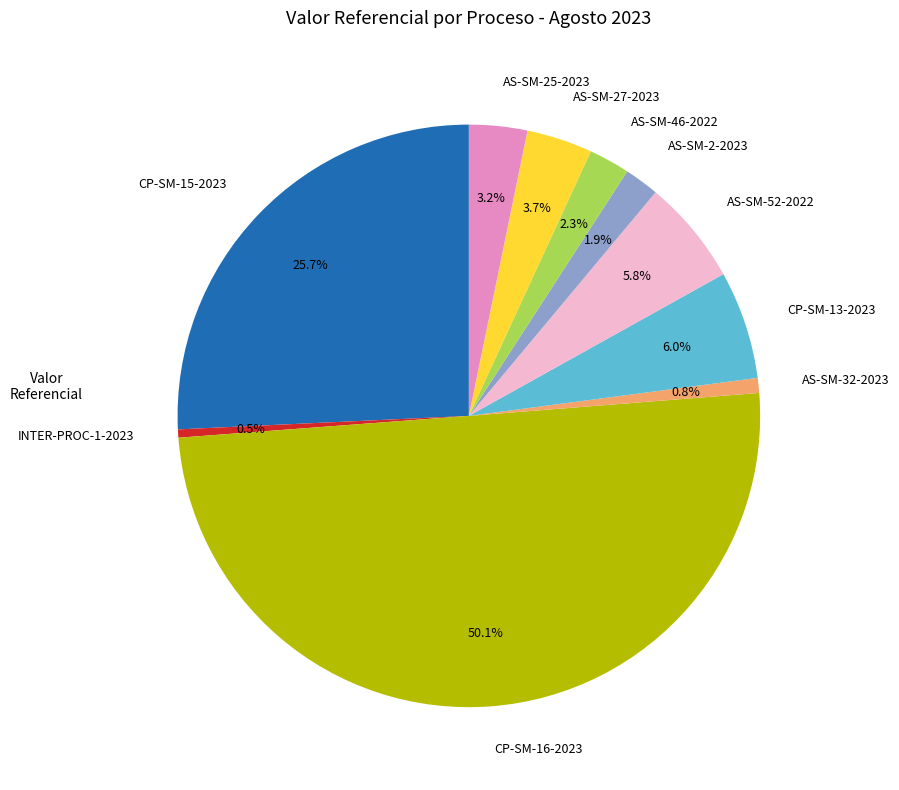

How many slices are in this pie chart?

10